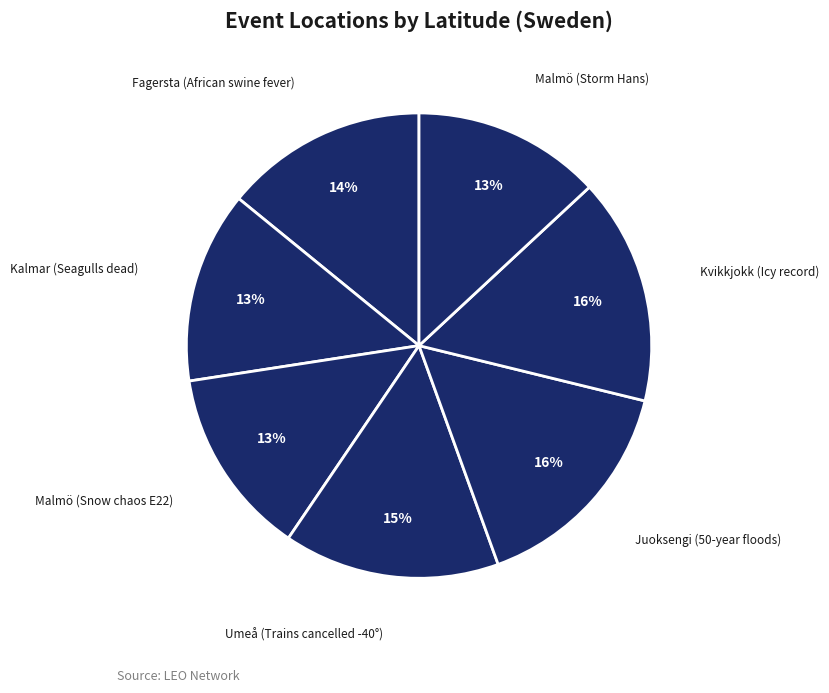

Does Kvikkjokk (Icy record) account for over 50% of the chart?

No